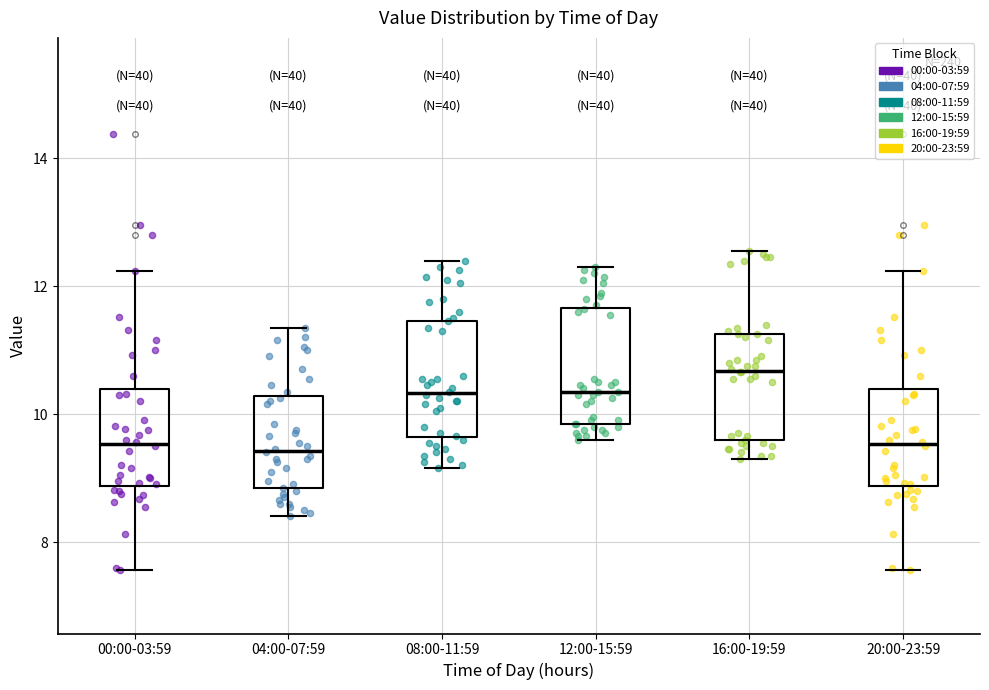

Reading left to right, read every box against the y-axis: the position of its median line, the range the box covers, and the ends of its whiskers. The values are not printed on the chart, so give them approximately, as read against the axis.

00:00-03:59: median 9.6, box 8.8 to 10.4, whiskers 7.6 to 12.2
04:00-07:59: median 9.4, box 8.8 to 10.2, whiskers 8.4 to 11.4
08:00-11:59: median 10.4, box 9.6 to 11.4, whiskers 9.2 to 12.4
12:00-15:59: median 10.4, box 9.8 to 11.6, whiskers 9.6 to 12.4
16:00-19:59: median 10.6, box 9.6 to 11.2, whiskers 9.4 to 12.6
20:00-23:59: median 9.6, box 8.8 to 10.4, whiskers 7.6 to 12.2